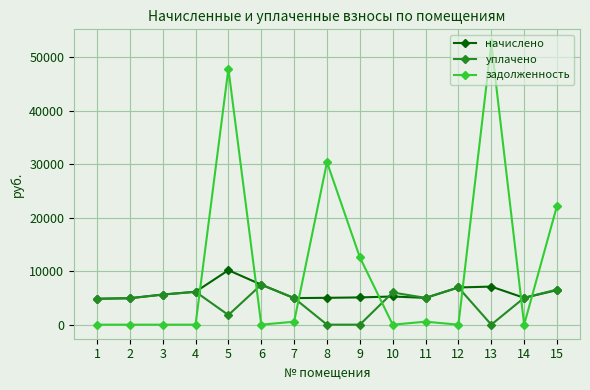

What is the difference between the highest and lowest values at 5?

46062.9